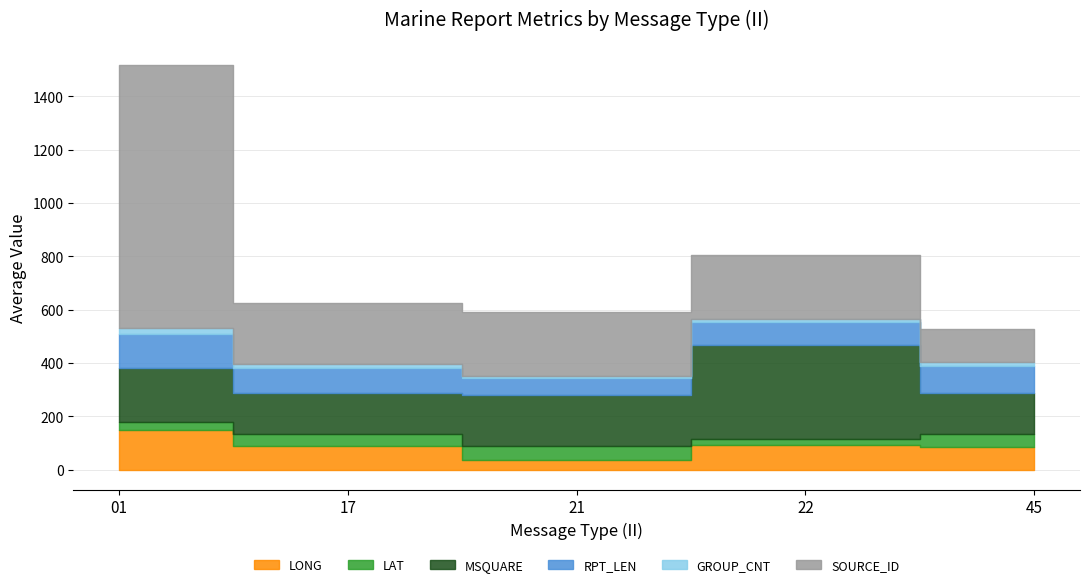

What is the smallest value displayed?

6.1